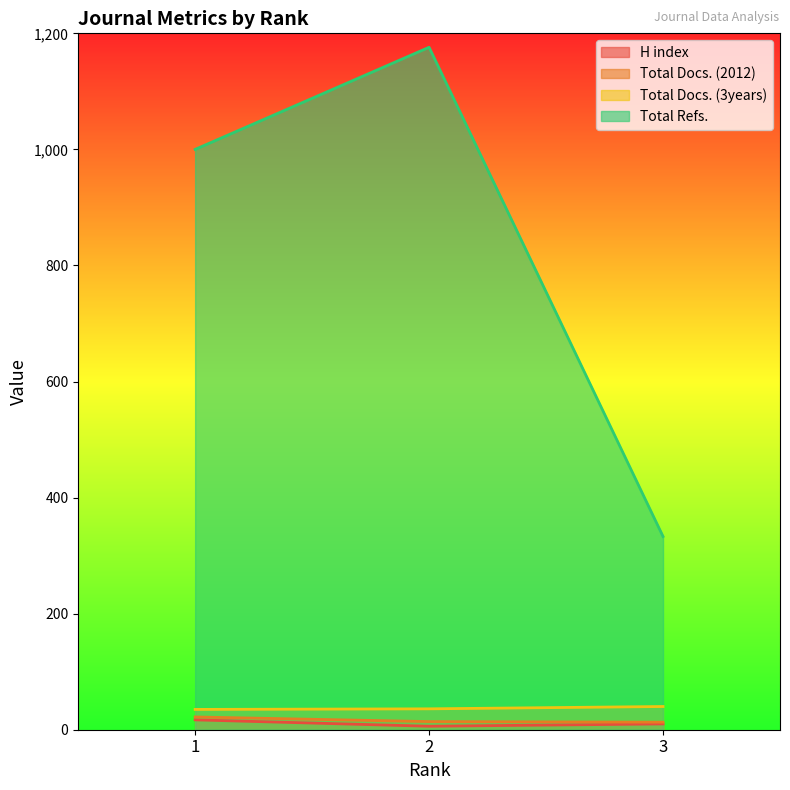

The value of H index at 1 is 17. True or false?

True